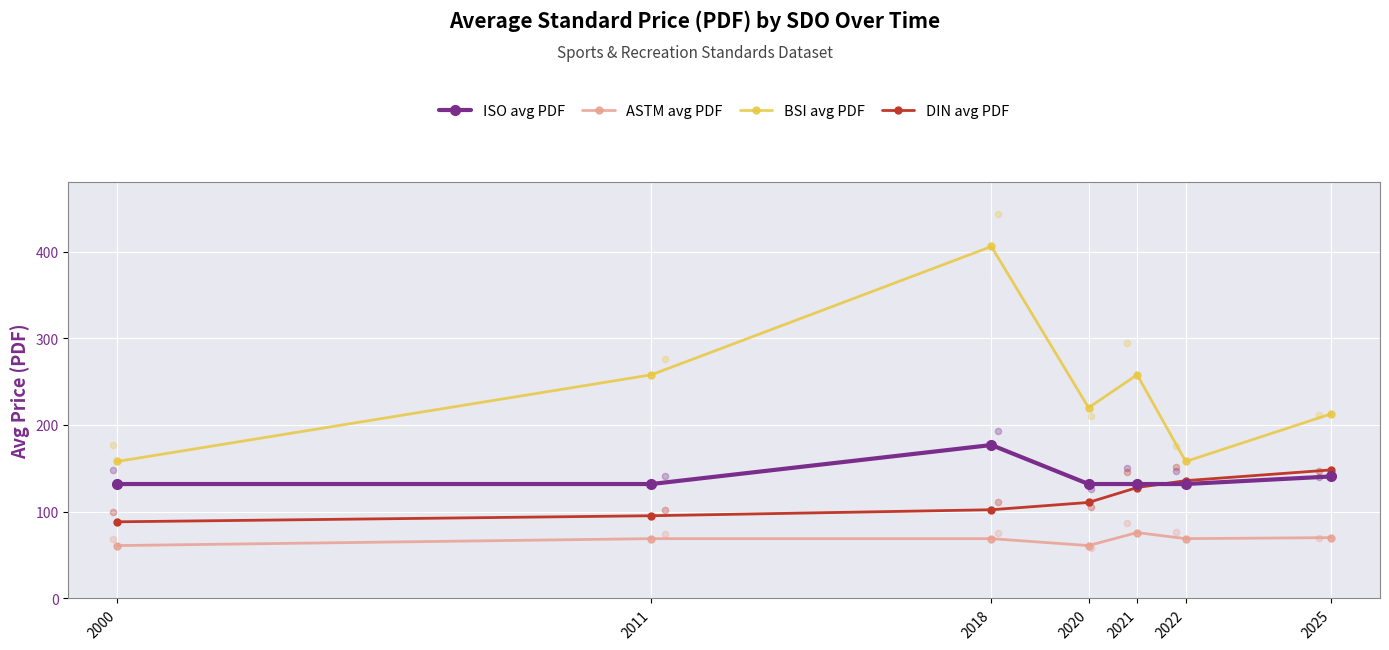

Which series reaches the minimum Y coordinate?

ASTM avg PDF